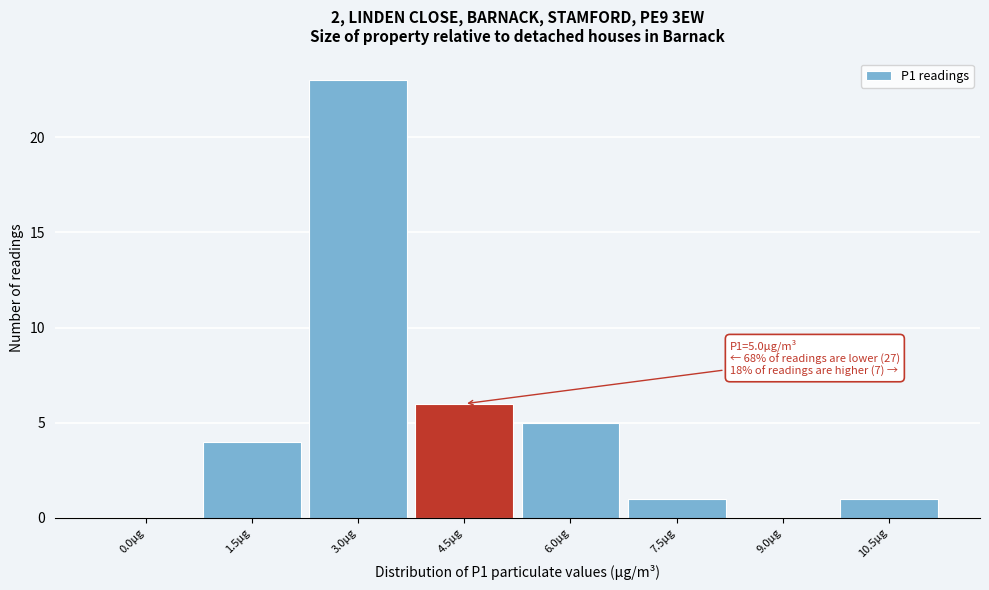

Reading right to left, transcribe all the data shown in this chart.

10.5µg=1	9.0µg=0	7.5µg=1	6.0µg=5	4.5µg=6	3.0µg=23	1.5µg=4	0.0µg=0